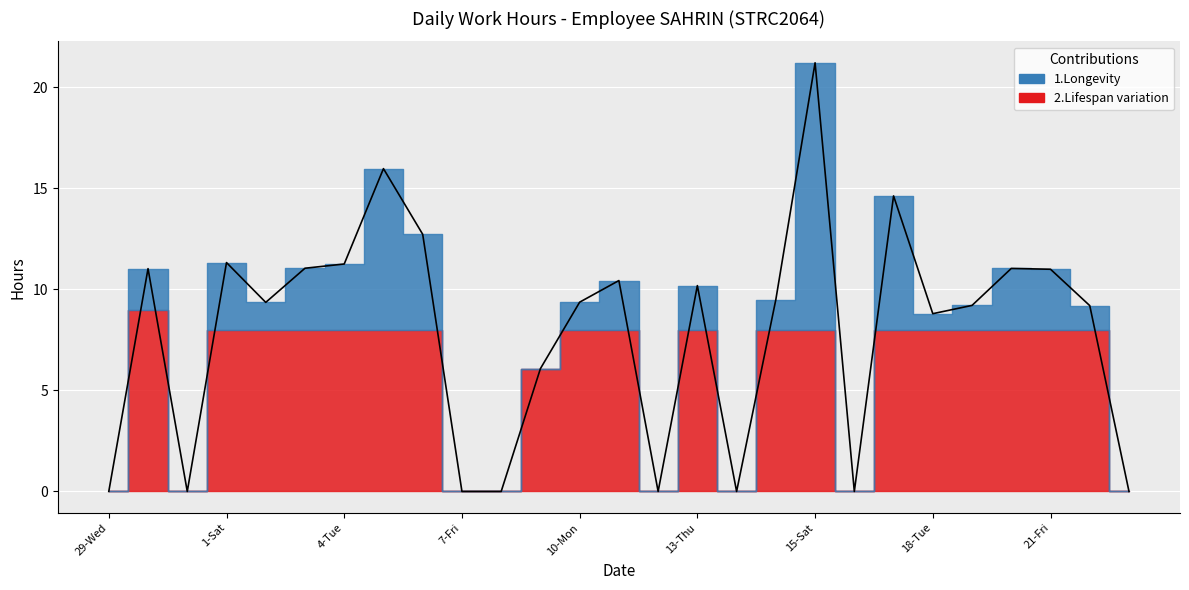

Reading left to right, what are all the values shown in this chart?

29-Wed=0.0	30-Thu=11.0	31-Fri=0.0	1-Sat=11.3	2-Sun=9.4	3-Mon=11.1	4-Tue=11.3	5-Wed=16.0	6-Thu=12.7	7-Fri=0.0	8-Sat=0.0	9-Sun=6.1	10-Mon=9.4	11-Tue=10.4	12-Wed=0.0	13-Thu=10.2	14-Fri=0.0	14-Fri=9.5	15-Sat=21.2	16-Sun=0.0	17-Mon=14.6	18-Tue=8.8	19-Wed=9.2	20-Thu=11.0	21-Fri=11.0	22-Sat=9.2	23-Sun=0.0